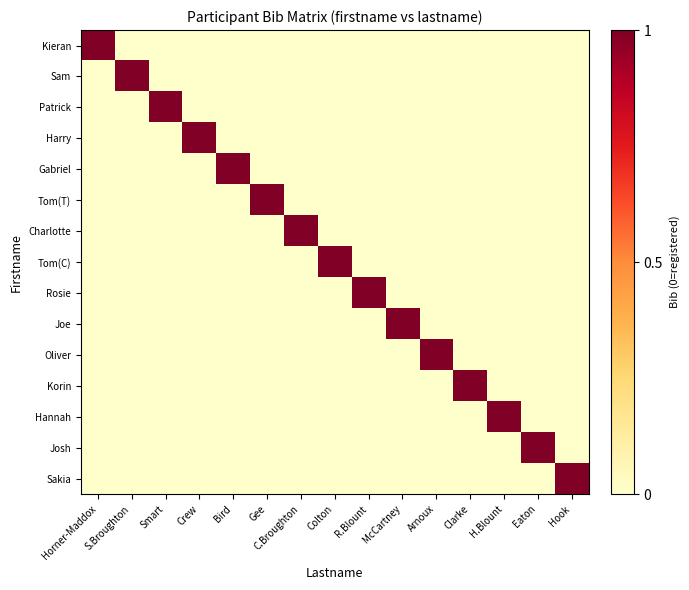

Count the number of categories in the chart.

15